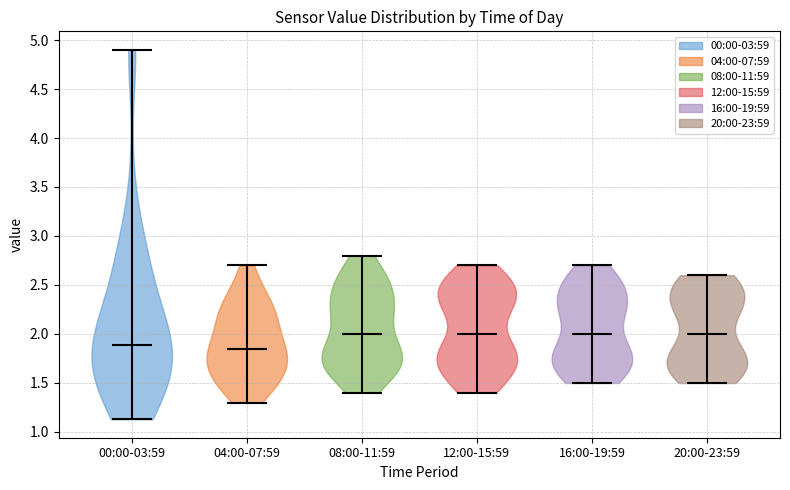

What is the highest point the violin for 12:00-15:59 reaches on the y-axis? The values are not printed on the chart, so give them approximately, as read against the axis.

2.70